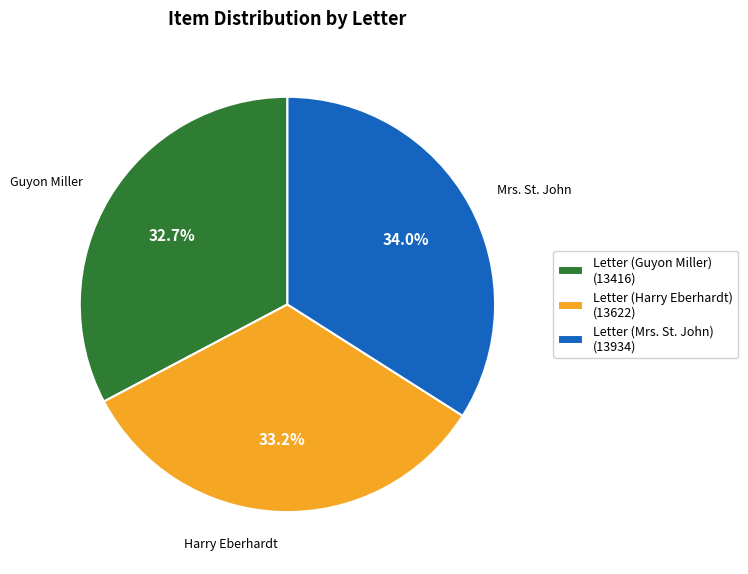

What is the ratio of the value at Letter (Guyon Miller) (13416) to the value at Letter (Mrs. St. John) (13934)?

1.0